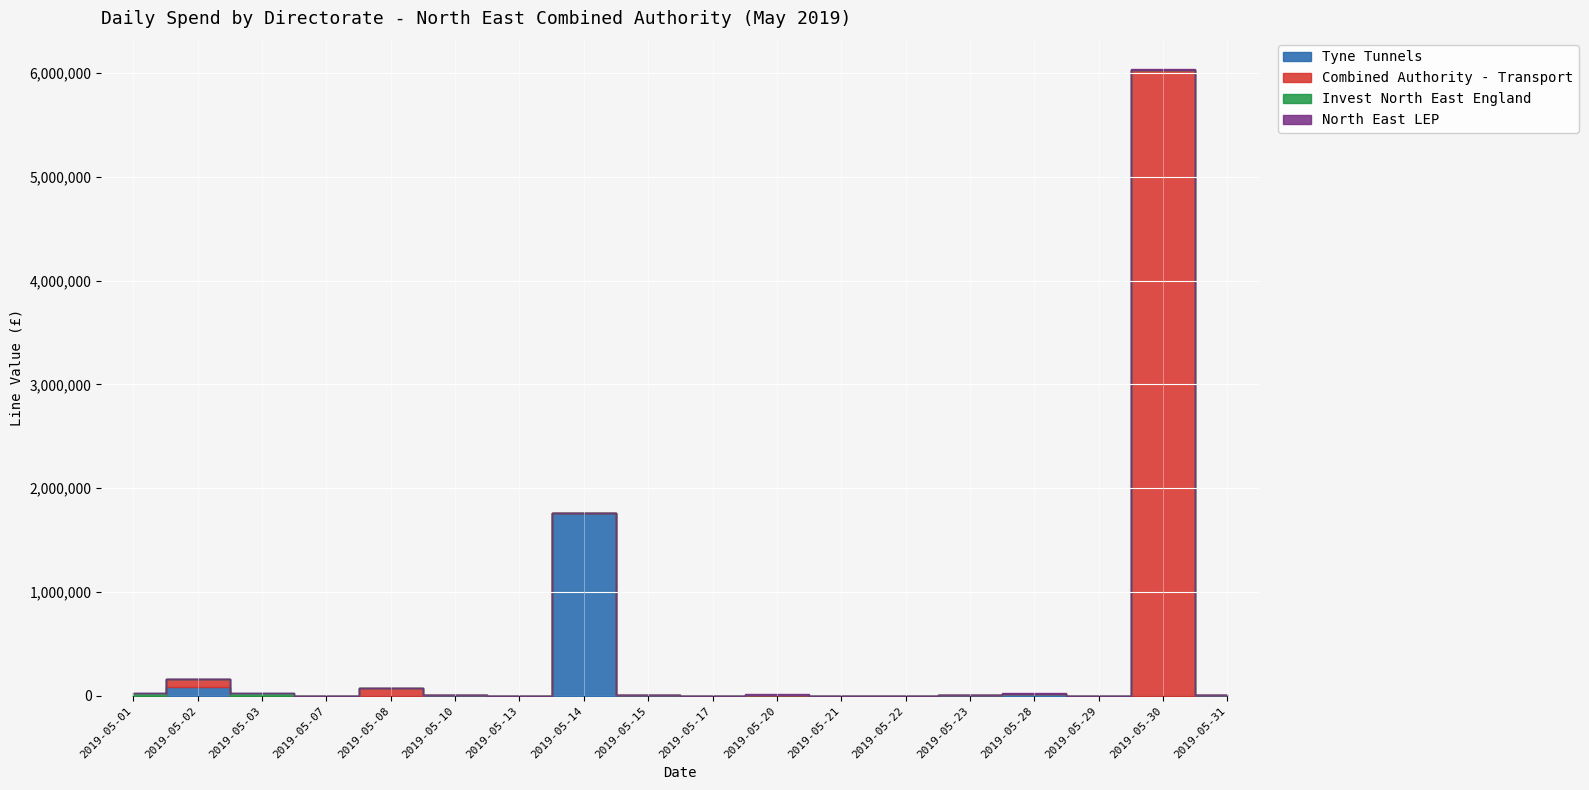

True or false: Tyne Tunnels has a value of 691742.3 at 2019-05-14.

False